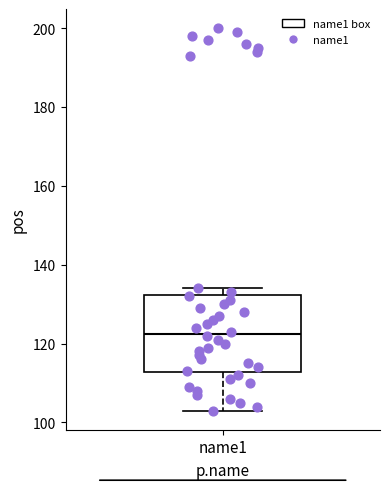

Where is the upper edge of the box for name1 on the y-axis? The values are not printed on the chart, so give them approximately, as read against the axis.

132